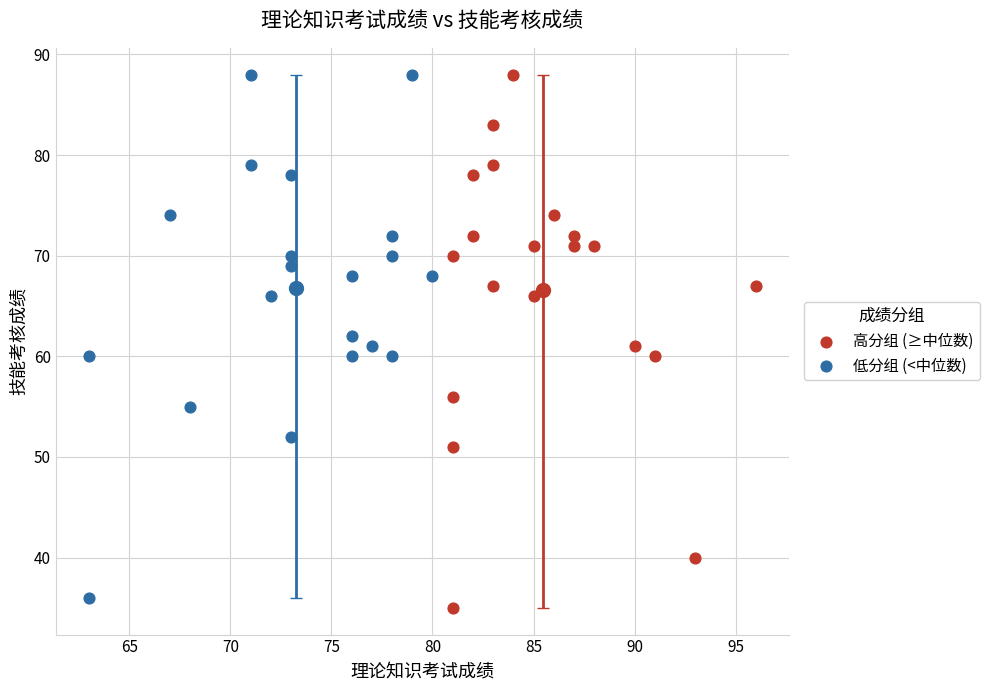

Which series has the largest Y range (max minus min)?

高分组 (≥中位数)